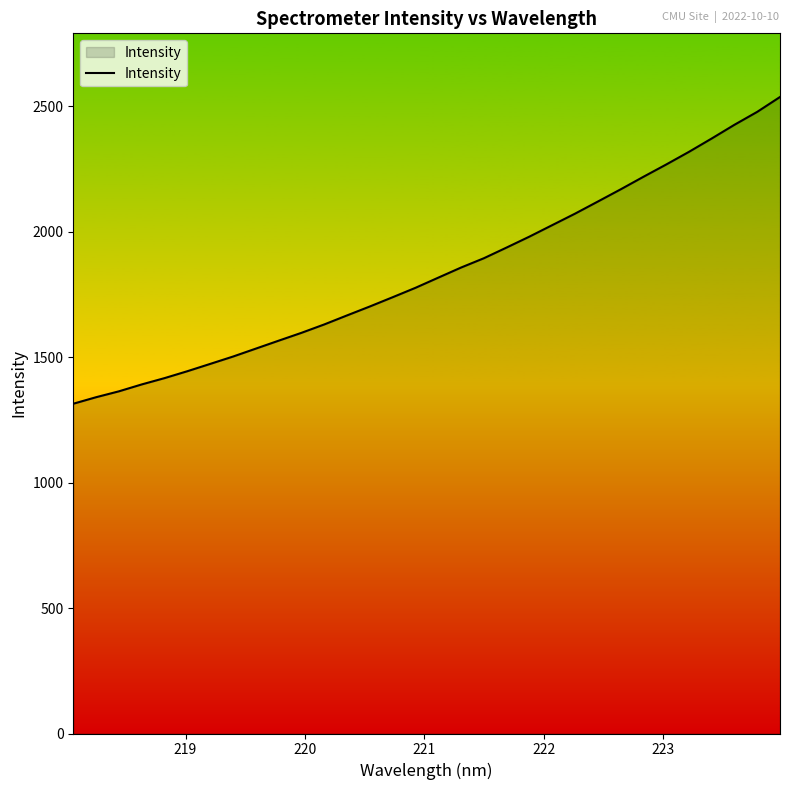

How many lines are shown in the chart?

1